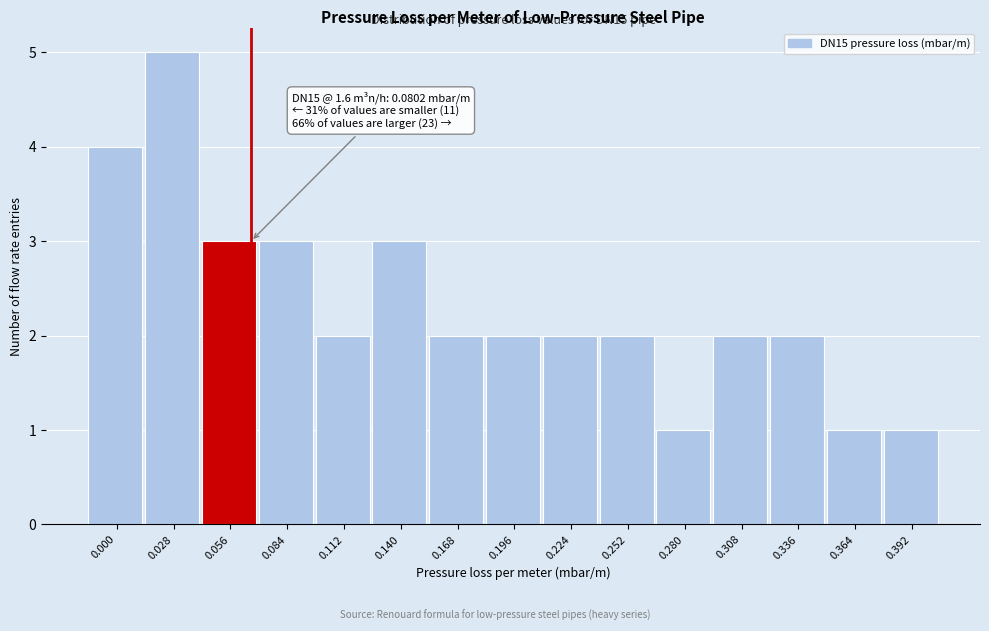

Reading left to right, what are all the values shown in this chart?

0.000=4	0.028=5	0.056=3	0.084=3	0.112=2	0.140=3	0.168=2	0.196=2	0.224=2	0.252=2	0.280=1	0.308=2	0.336=2	0.364=1	0.392=1